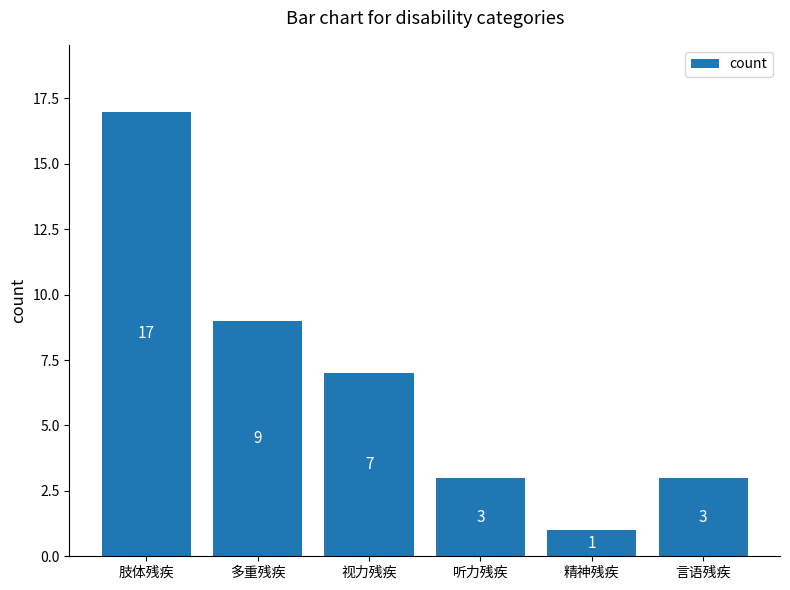

How many data points are less than 7?

3